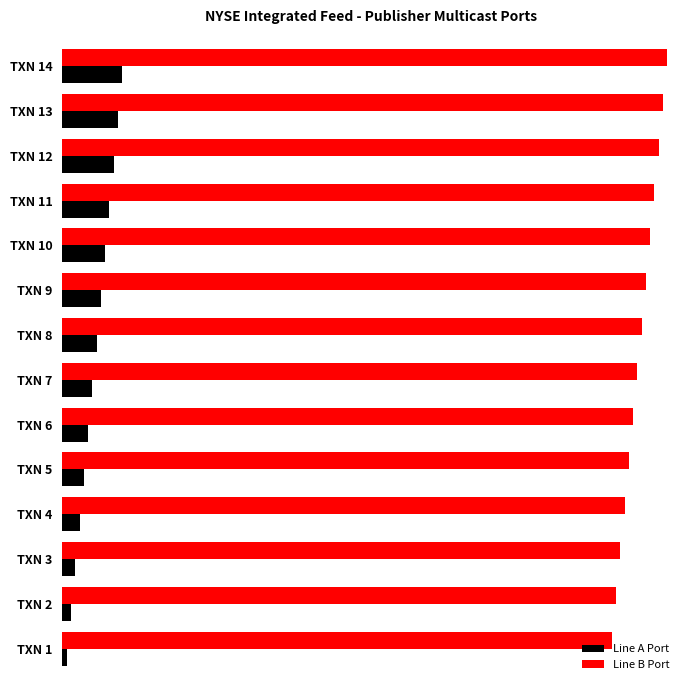

What is the highest value of the Line B Port series?

142